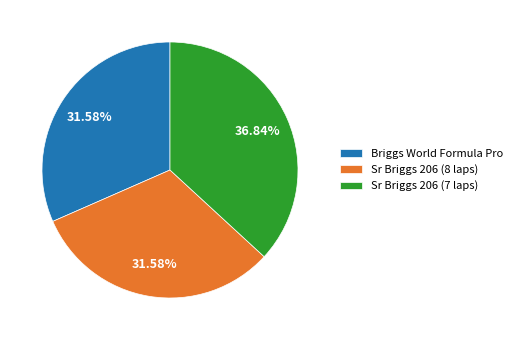

Is there any slice that represents more than half of the pie?

No